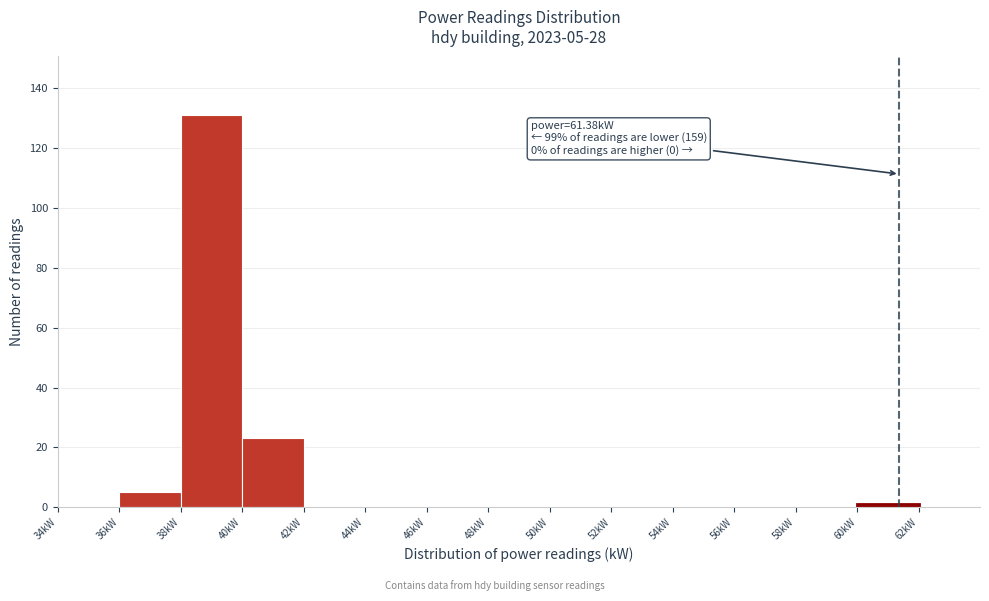

Which range on the x-axis has the tallest bar?

38 to 40